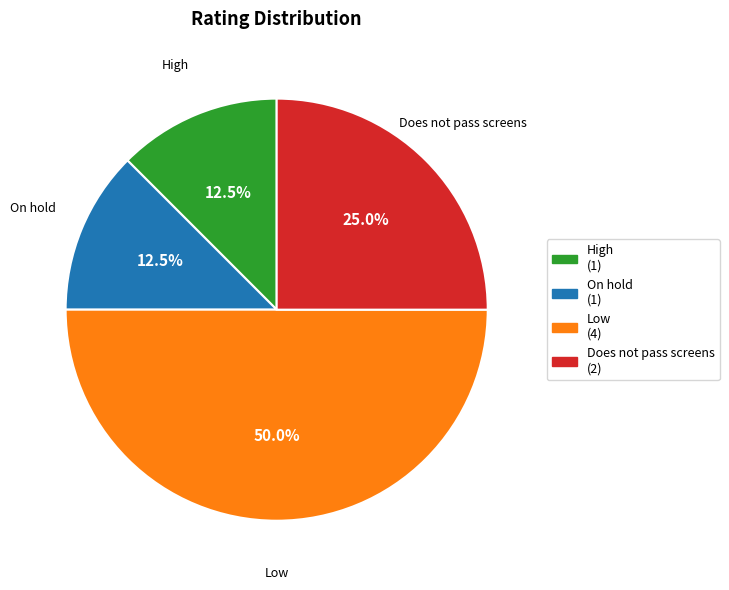

What is the total percentage of High and Low?

62.5%